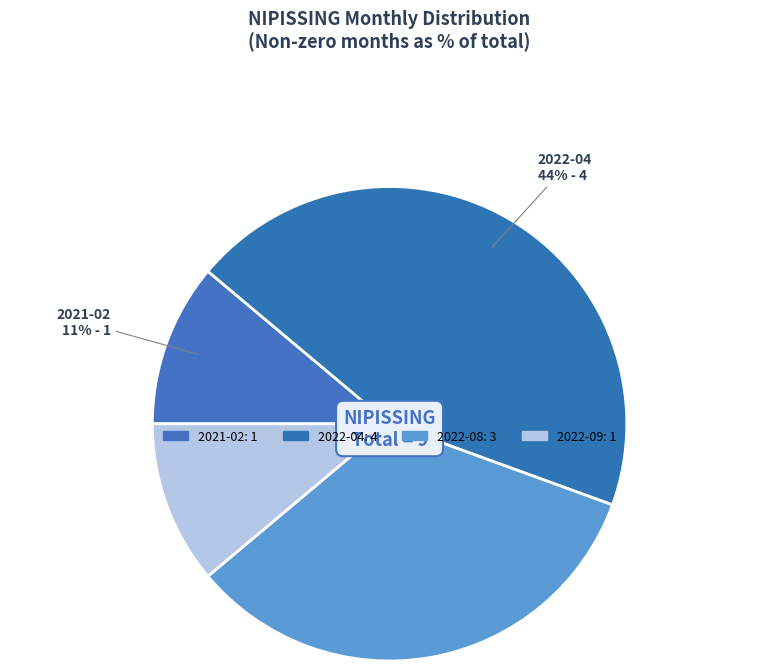

Count the number of slices in the pie.

4